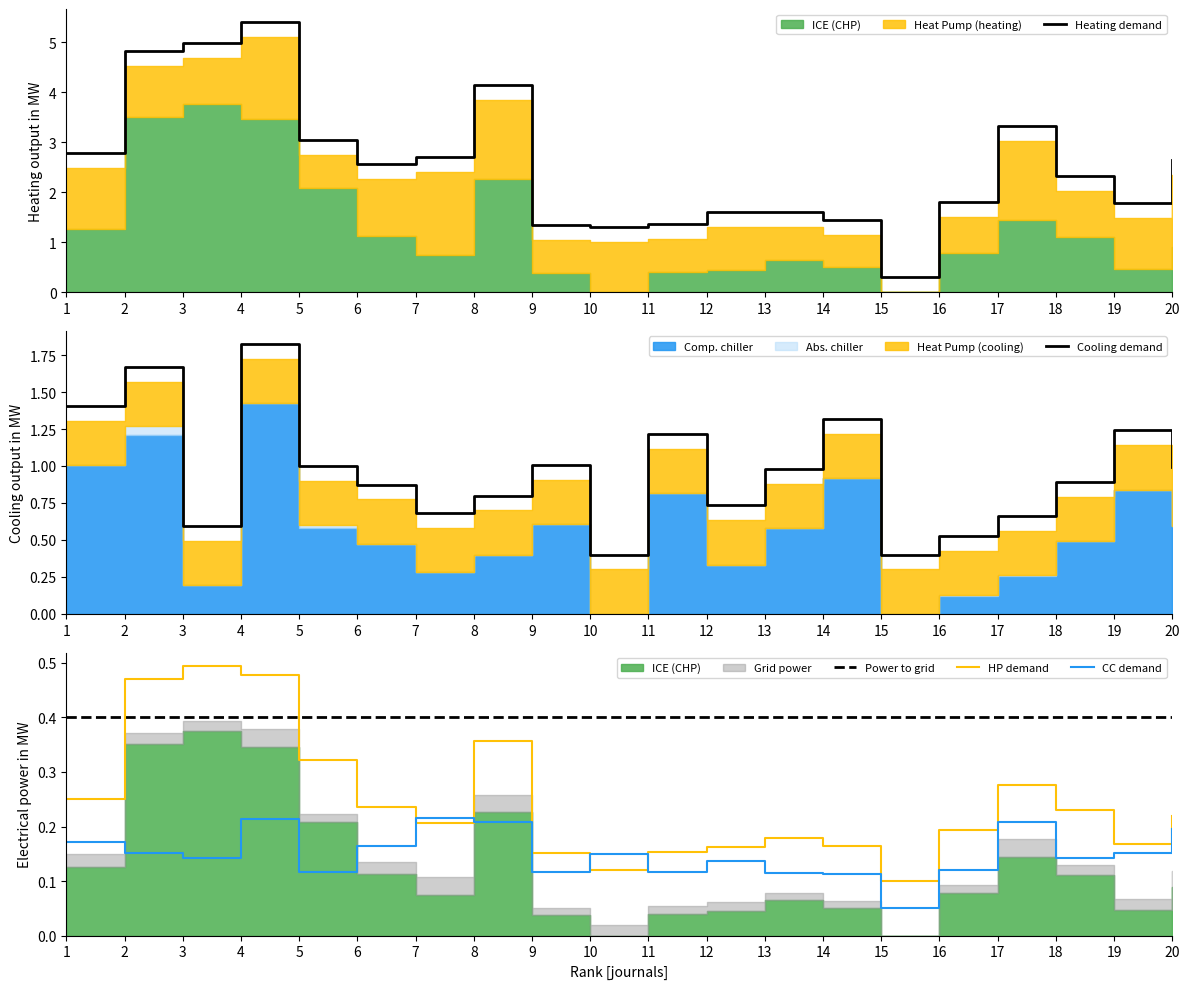

Which category has the lowest value in the CC demand series?

15